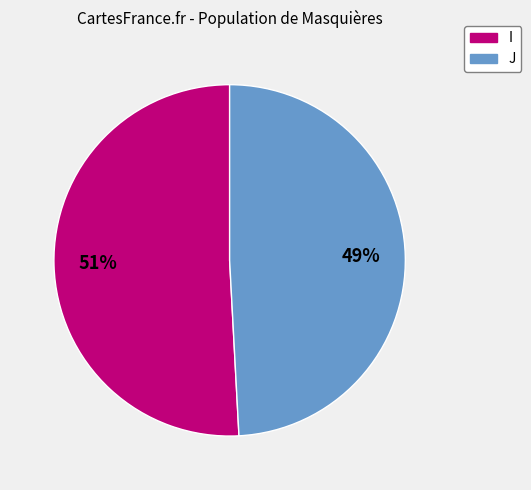

How many segments does this pie chart have?

2